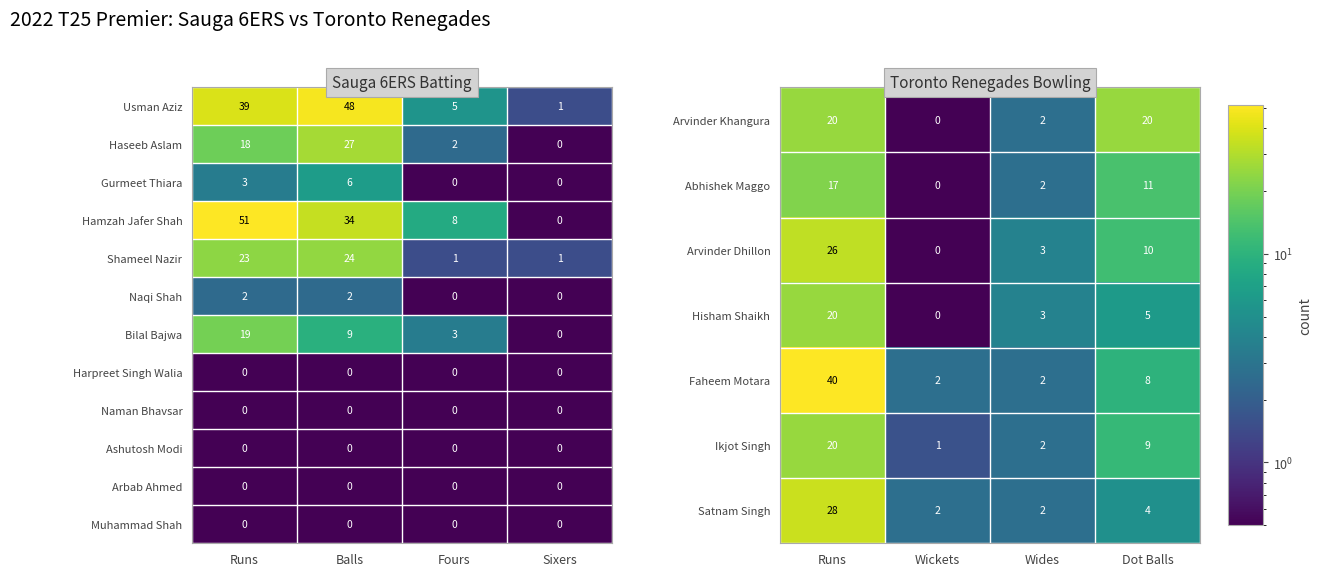

What is the greatest value displayed?

40.5